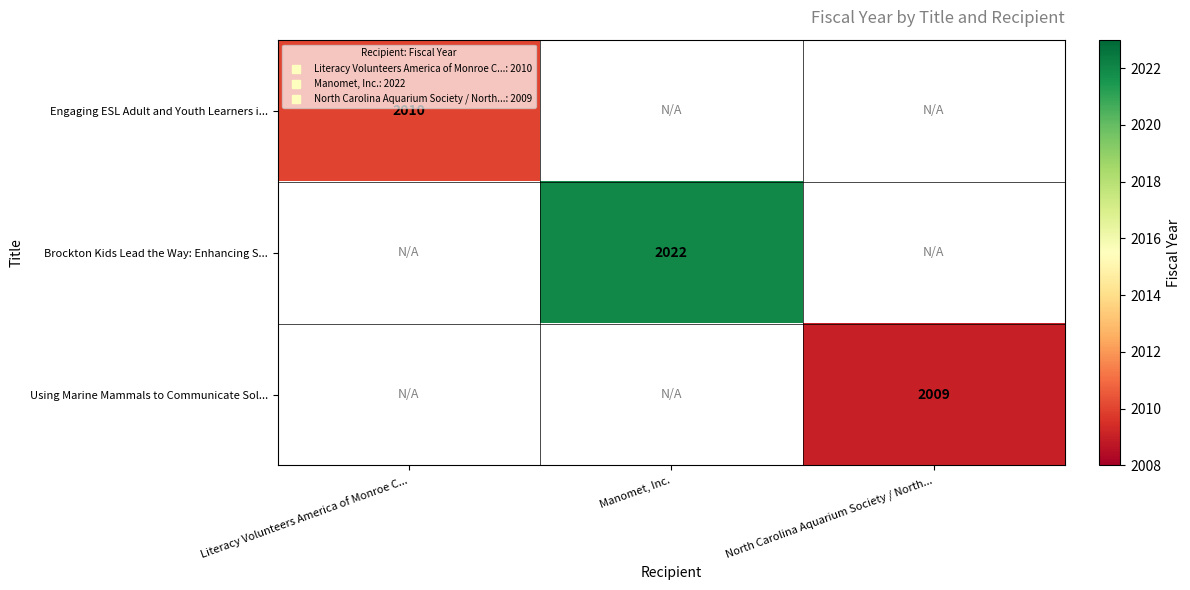

The Brockton Kids Lead the Way: Enhancing S... series shows 2022.0 at Manomet, Inc.. True or false?

True